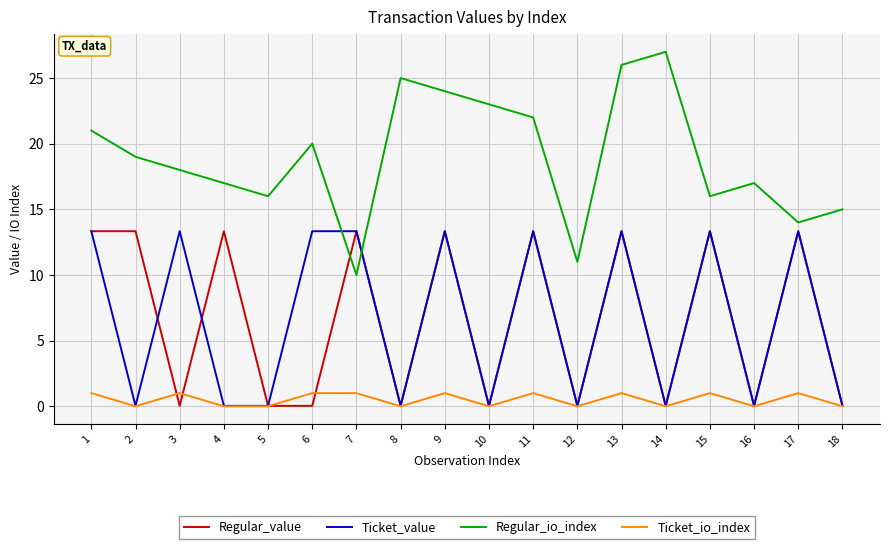

Is it true that Ticket_value equals 0.0 at 8?

True